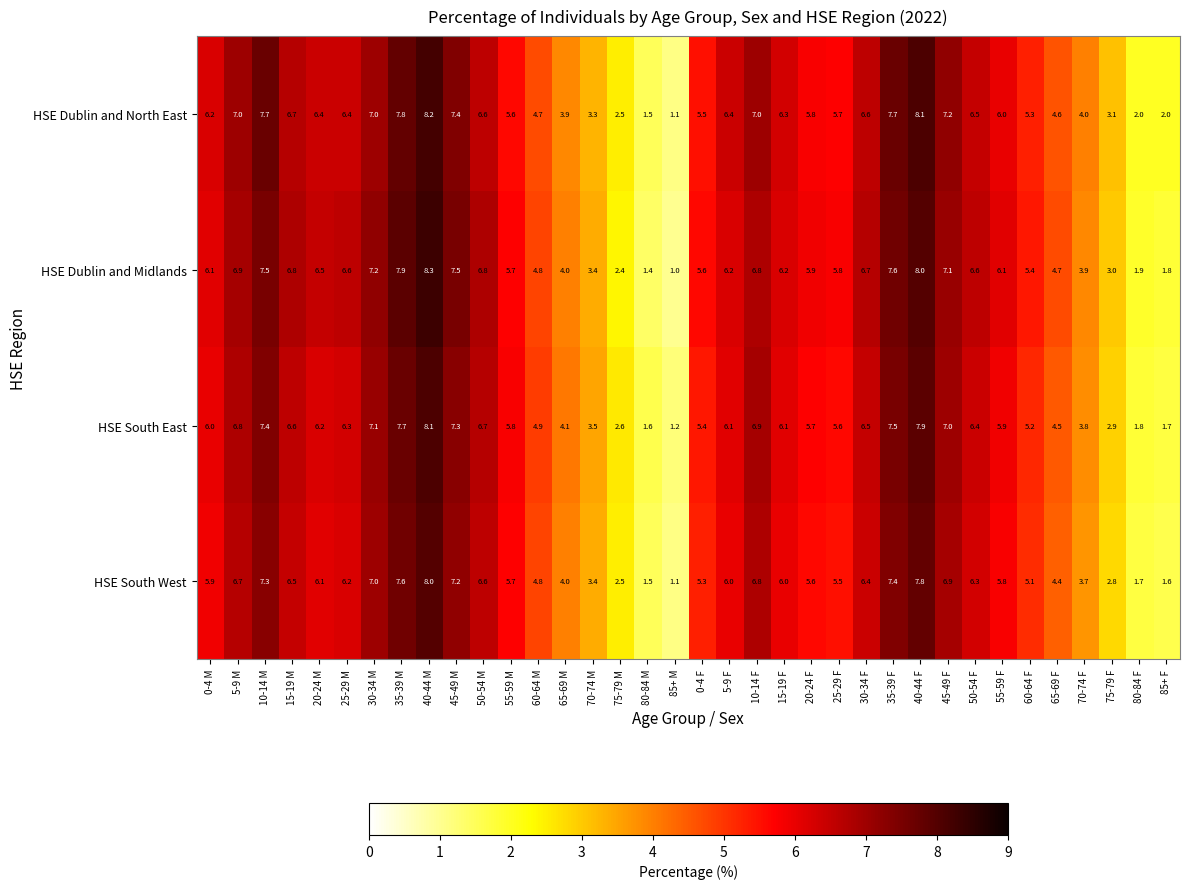

What is the maximum value shown in the chart?

8.3